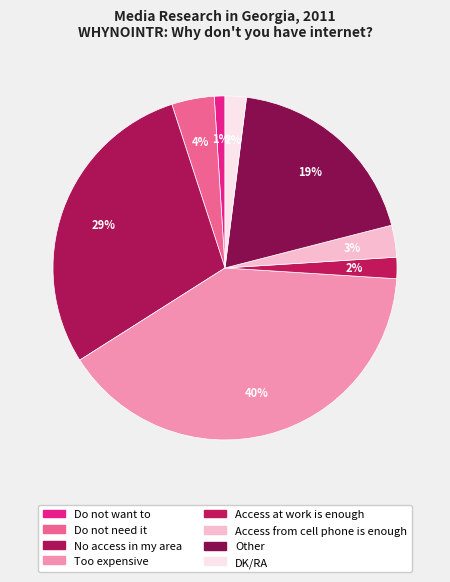

How many slices are in this pie chart?

8